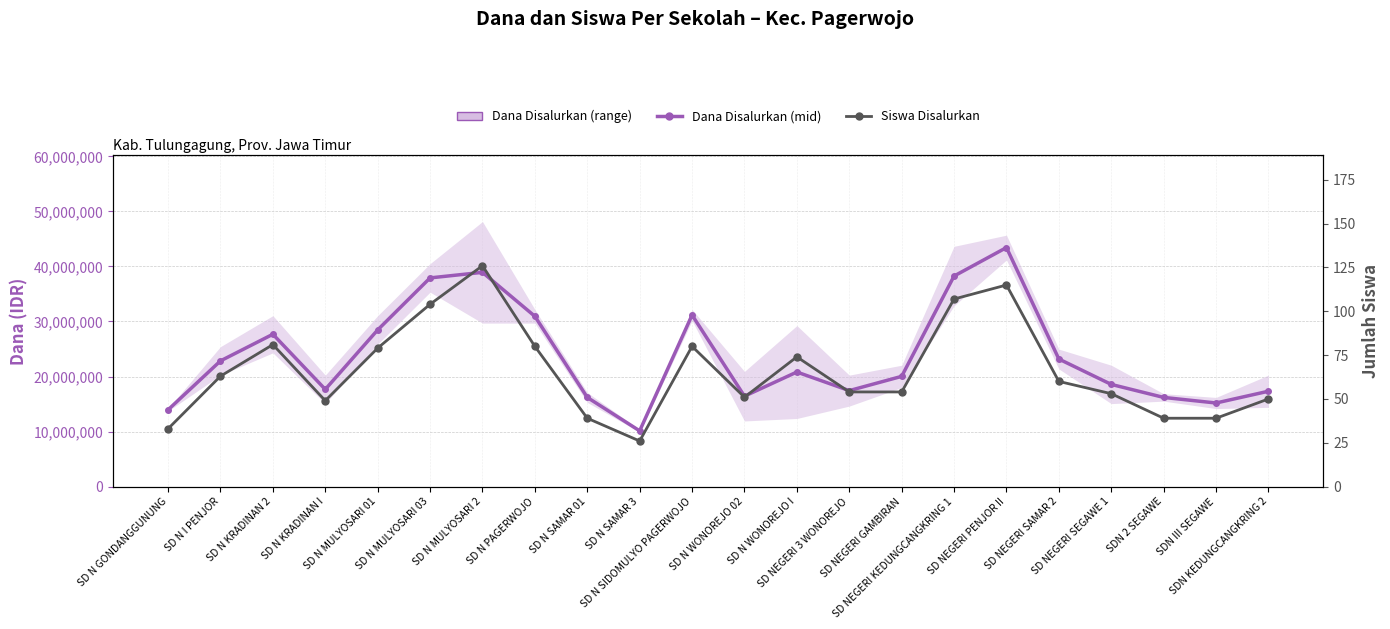

What position from the left is SDN 2 SEGAWE?

20